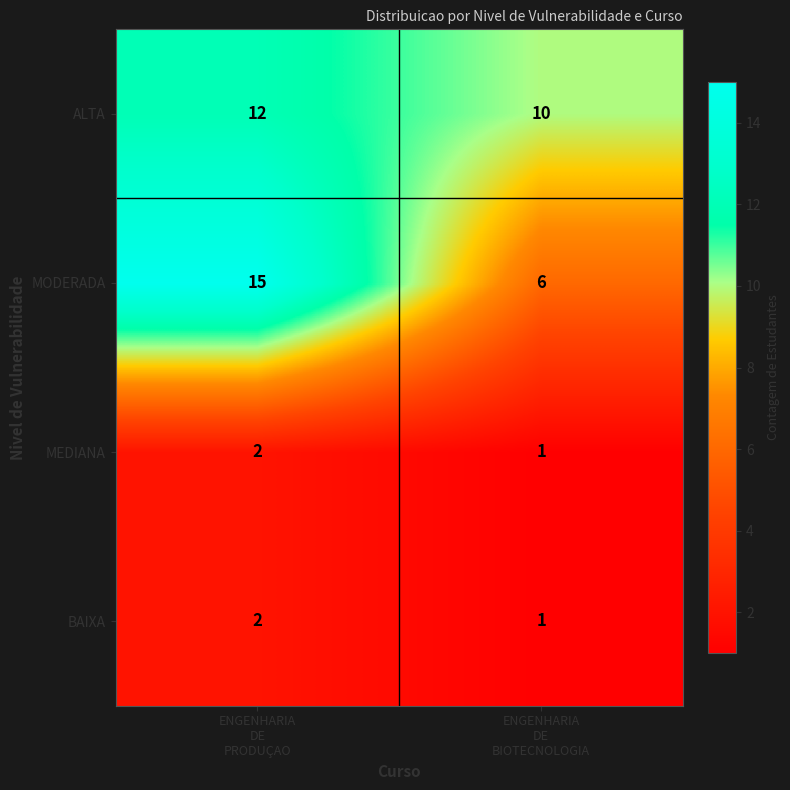

What is the sum of all MODERADA values?

21